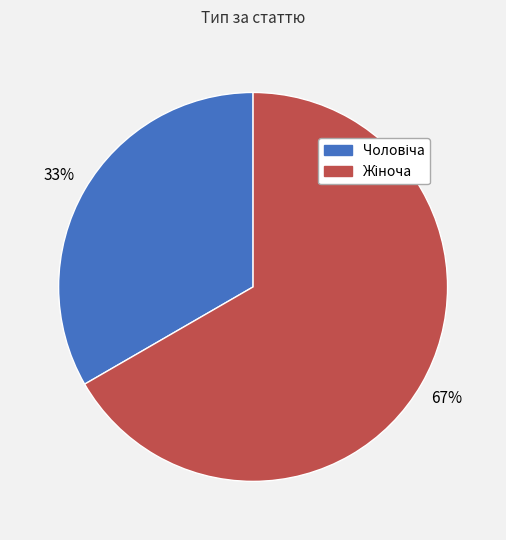

Is there any slice that represents more than half of the pie?

Yes